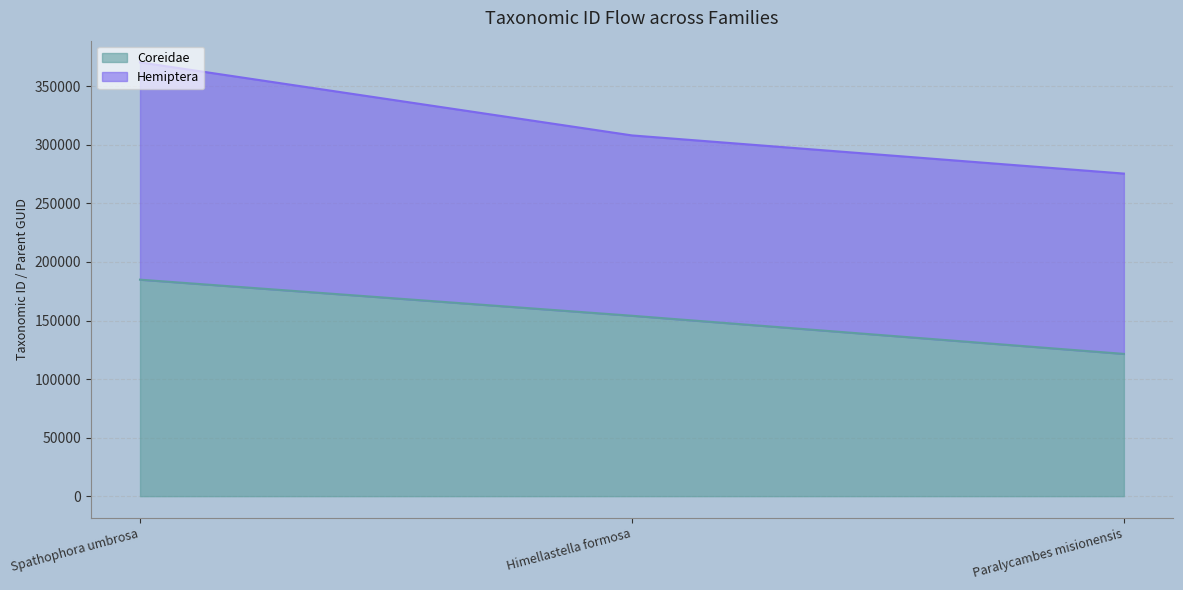

Reading left to right, what are all the values shown in this chart?

Spathophora umbrosa=184902	Himellastella formosa=154087	Paralycambes misionensis=121506